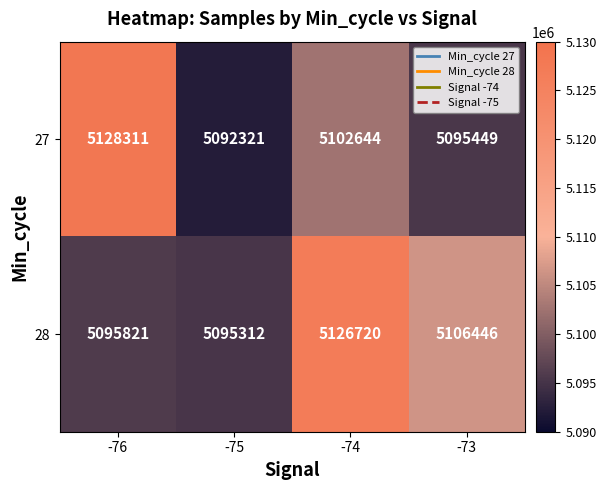

Rank the series by their average value, from lowest to highest.

27, 28